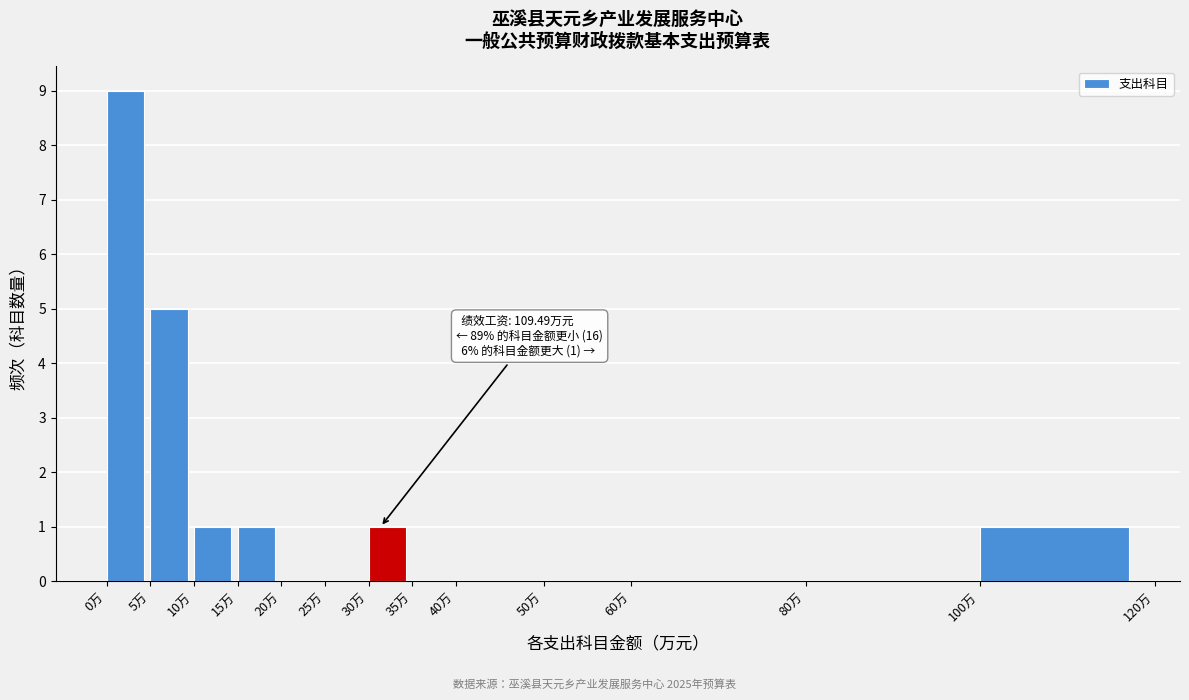

Which range on the x-axis has the tallest bar?

0 to 5